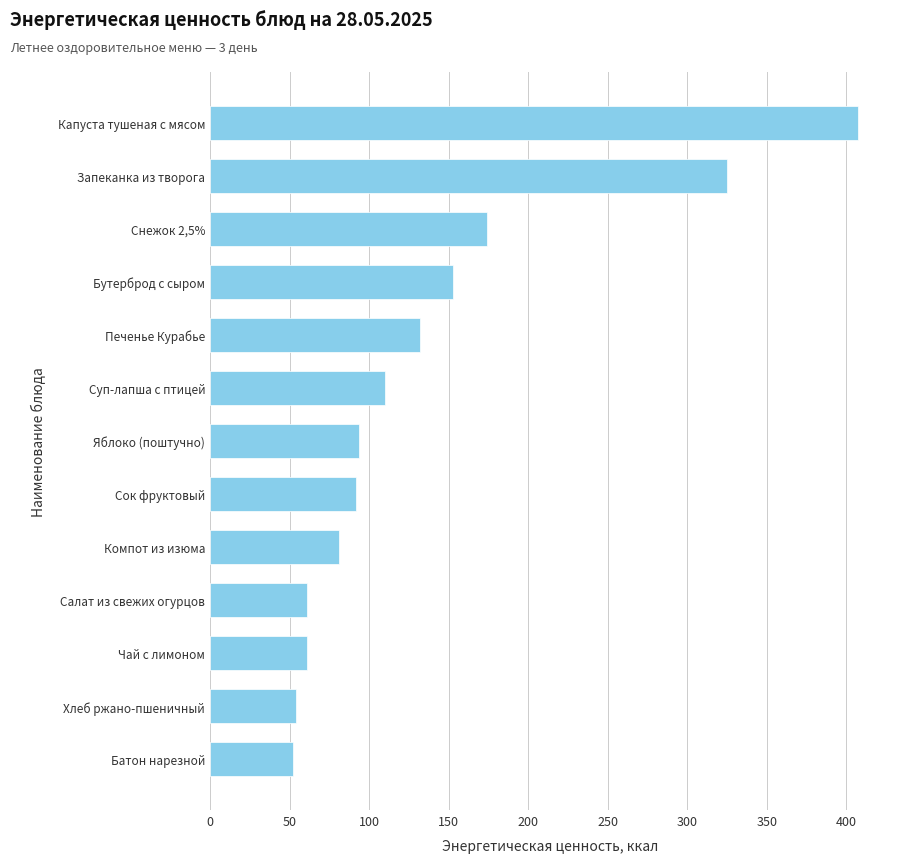

The chart shows a value of 107.9 at Капуста тушеная с мясом. True or false?

False